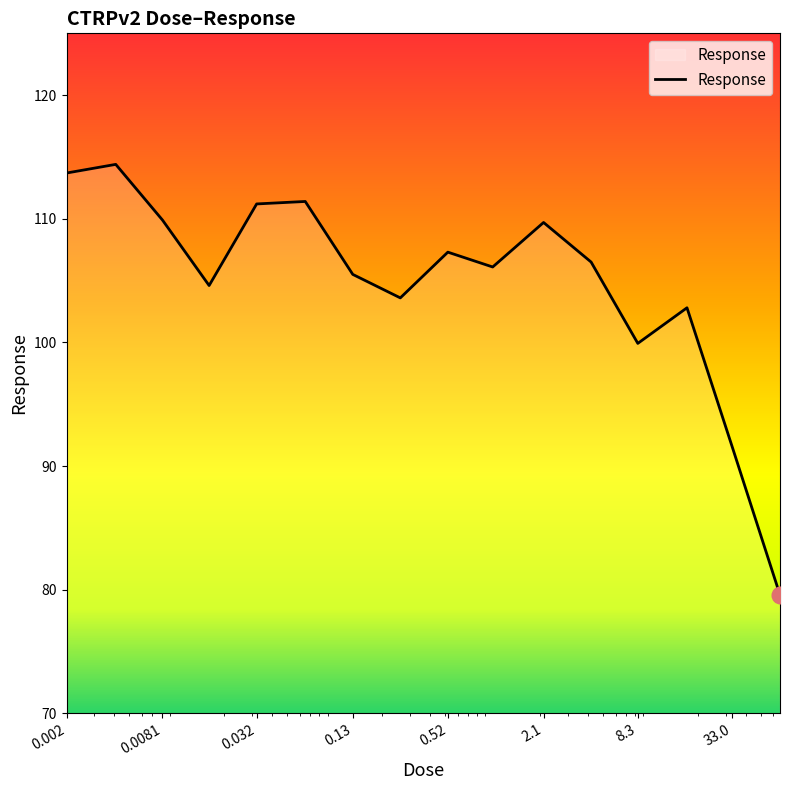

How many series are shown in this chart?

1